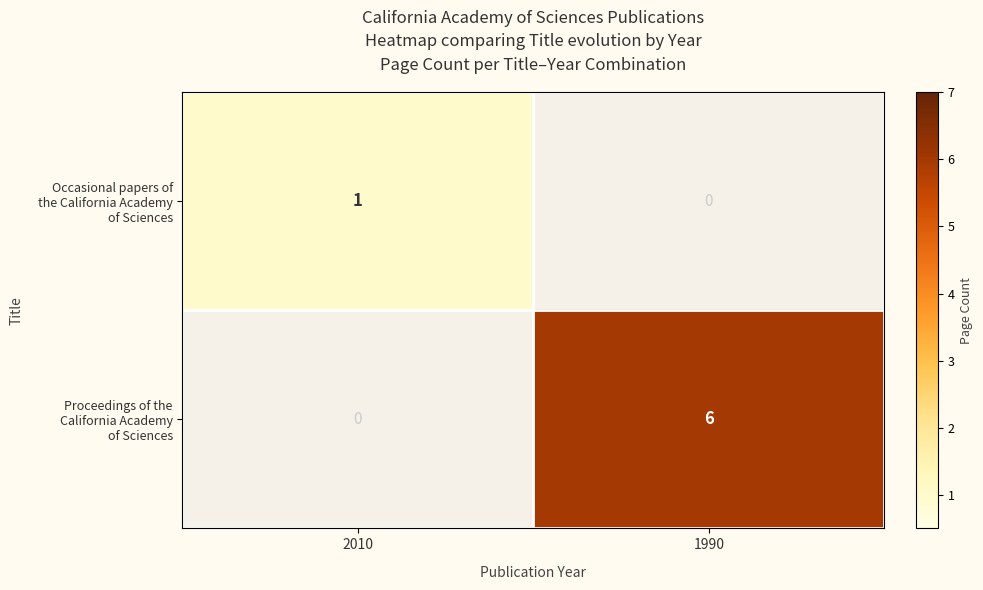

How many categories are shown in the chart?

2